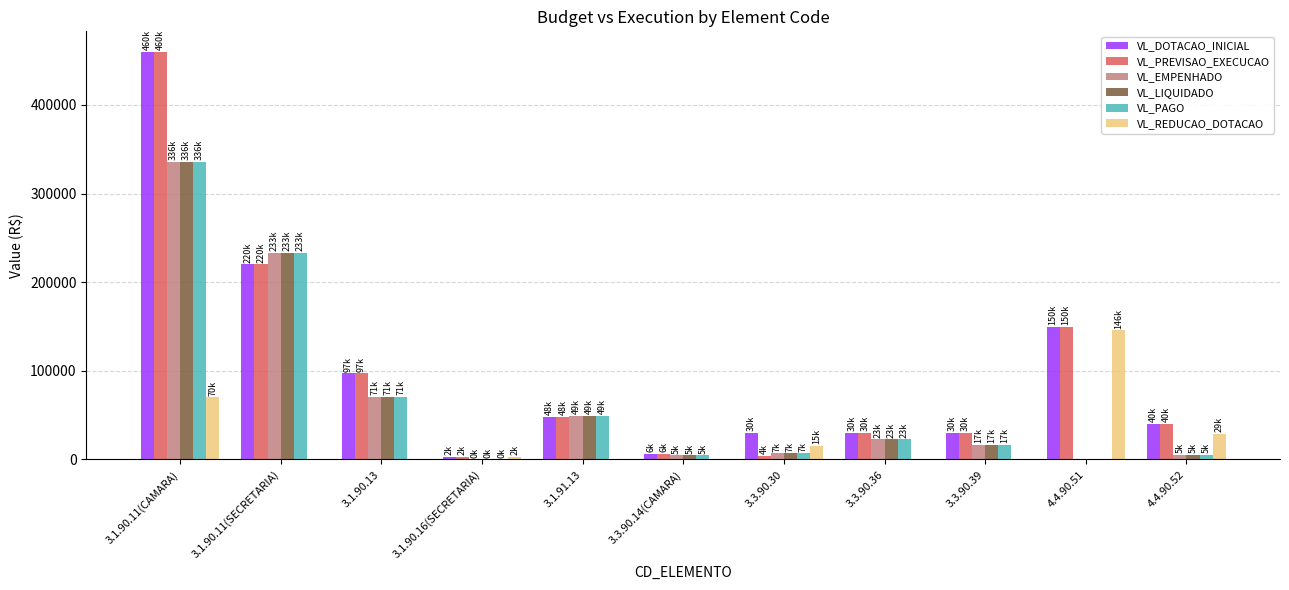

What is the maximum value for VL_REDUCAO_DOTACAO?

145500.0